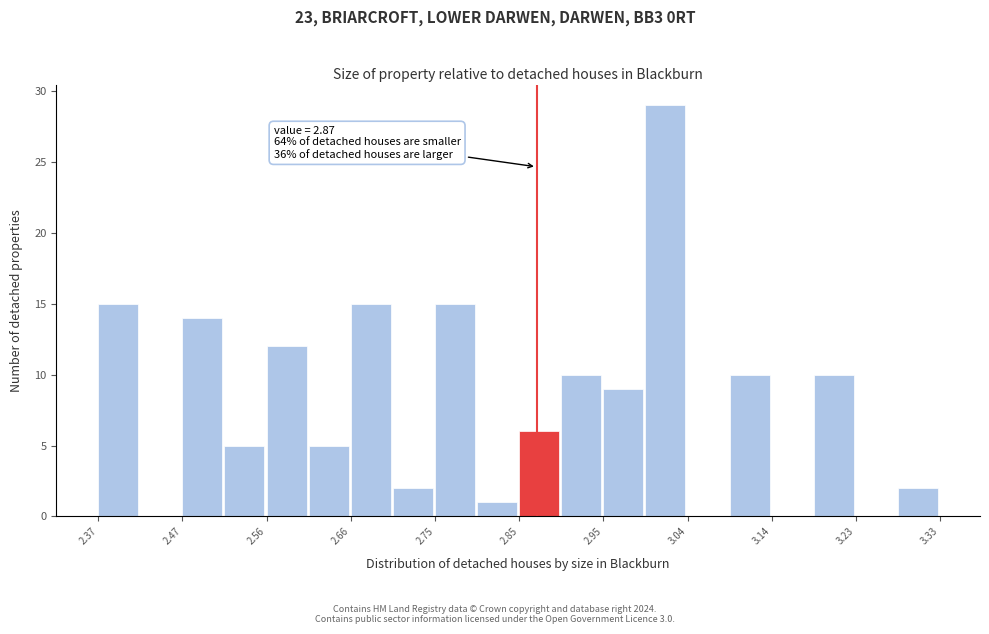

Which range on the x-axis has the tallest bar?

2.994 to 3.042